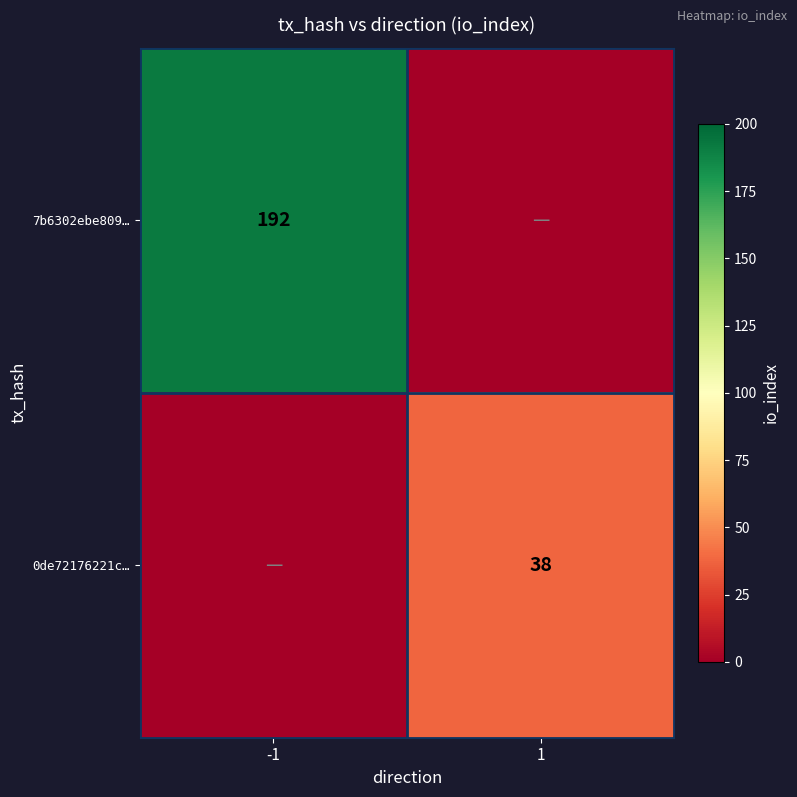

The 7b6302ebe809… series shows 192 at -1. True or false?

True